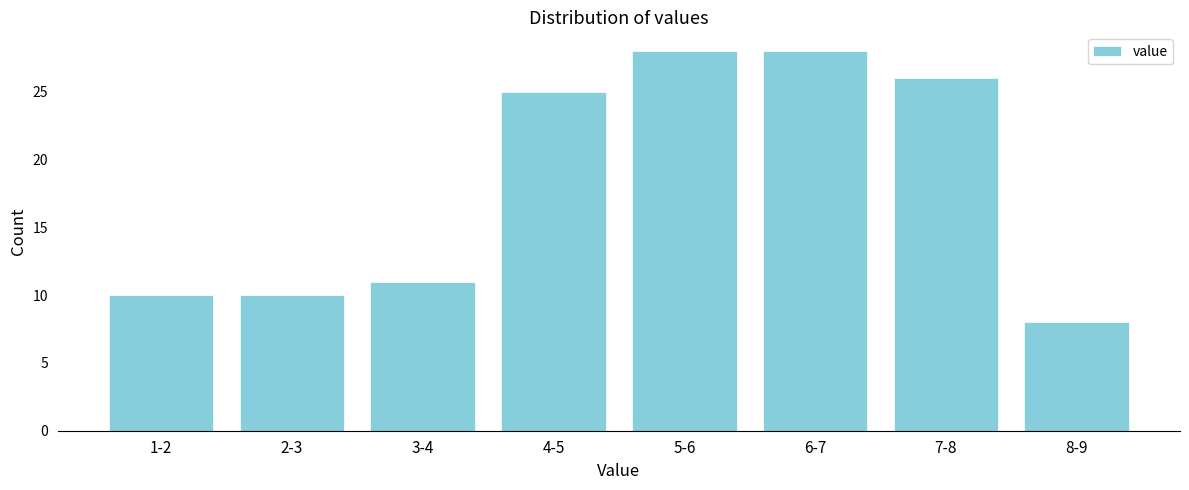

Reading right to left, extract all data points from this chart.

8	26	28	28	25	11	10	10